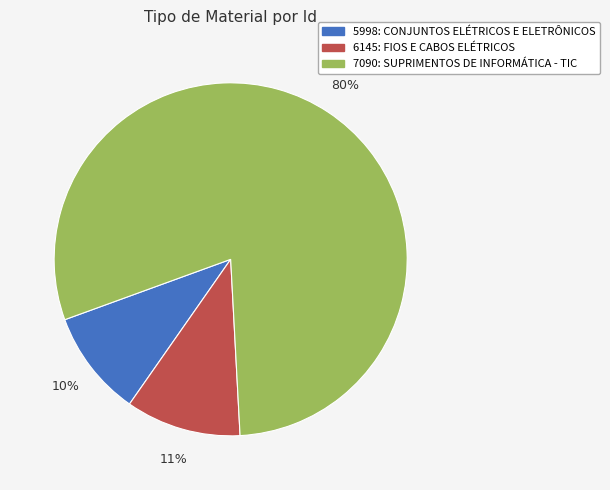

To the nearest percent, what is the combined percentage of 7090: SUPRIMENTOS DE INFORMÁTICA - TIC and 6145: FIOS E CABOS ELÉTRICOS?

90%